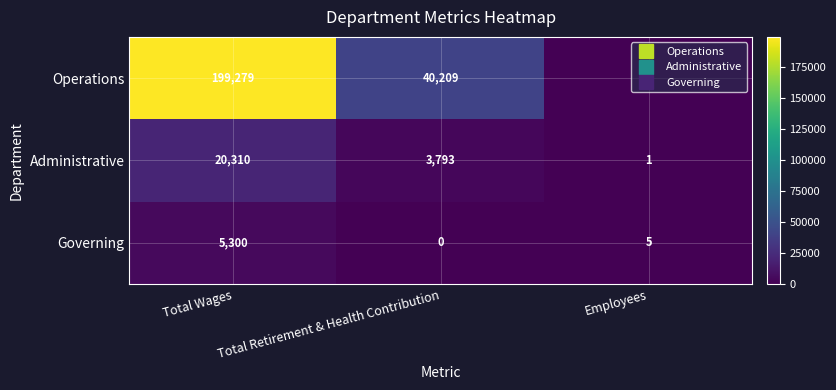

Rank the series by their maximum value, from highest to lowest.

Operations, Administrative, Governing